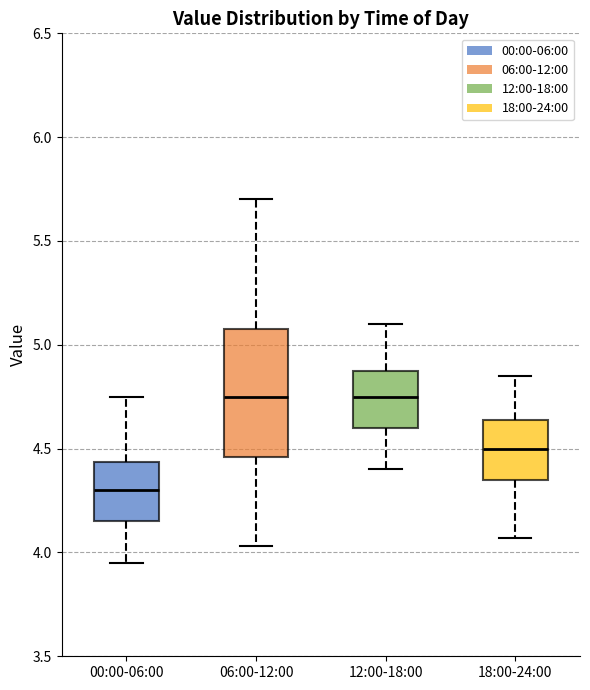

Reading left to right, transcribe this box plot: for each box, give where its median line is, the range the box spans, and where its two whiskers end, as read against the y-axis. The values are not printed on the chart, so give them approximately, as read against the axis.

00:00-06:00: median 4.30, box 4.15 to 4.45, whiskers 3.95 to 4.75
06:00-12:00: median 4.75, box 4.45 to 5.10, whiskers 4.05 to 5.70
12:00-18:00: median 4.75, box 4.60 to 4.90, whiskers 4.40 to 5.10
18:00-24:00: median 4.50, box 4.35 to 4.65, whiskers 4.05 to 4.85